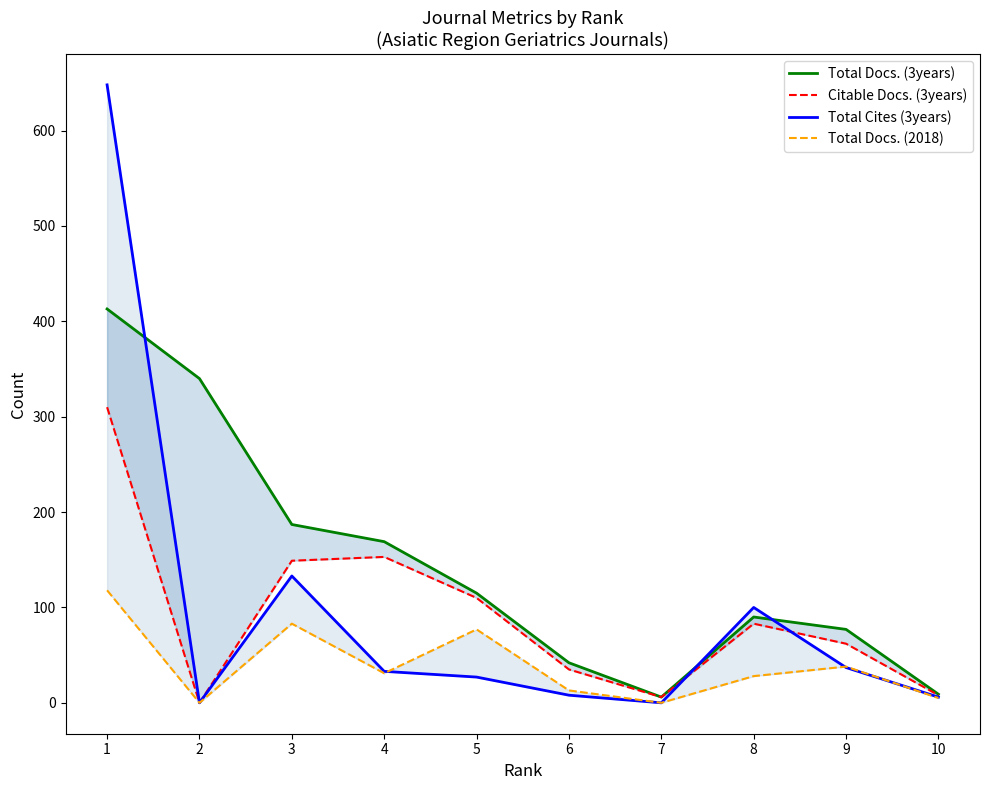

Is the value of Total Docs. (3years) at 3 greater than the value of Citable Docs. (3years) at 1?

No